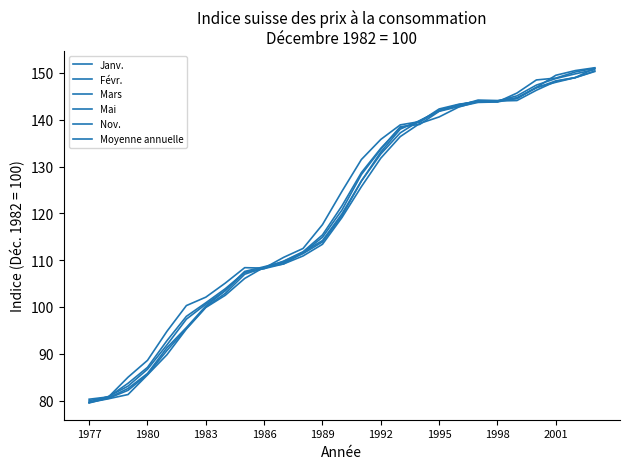

After their last crossing, which series has the higher values: Nov. or Mai?

Mai